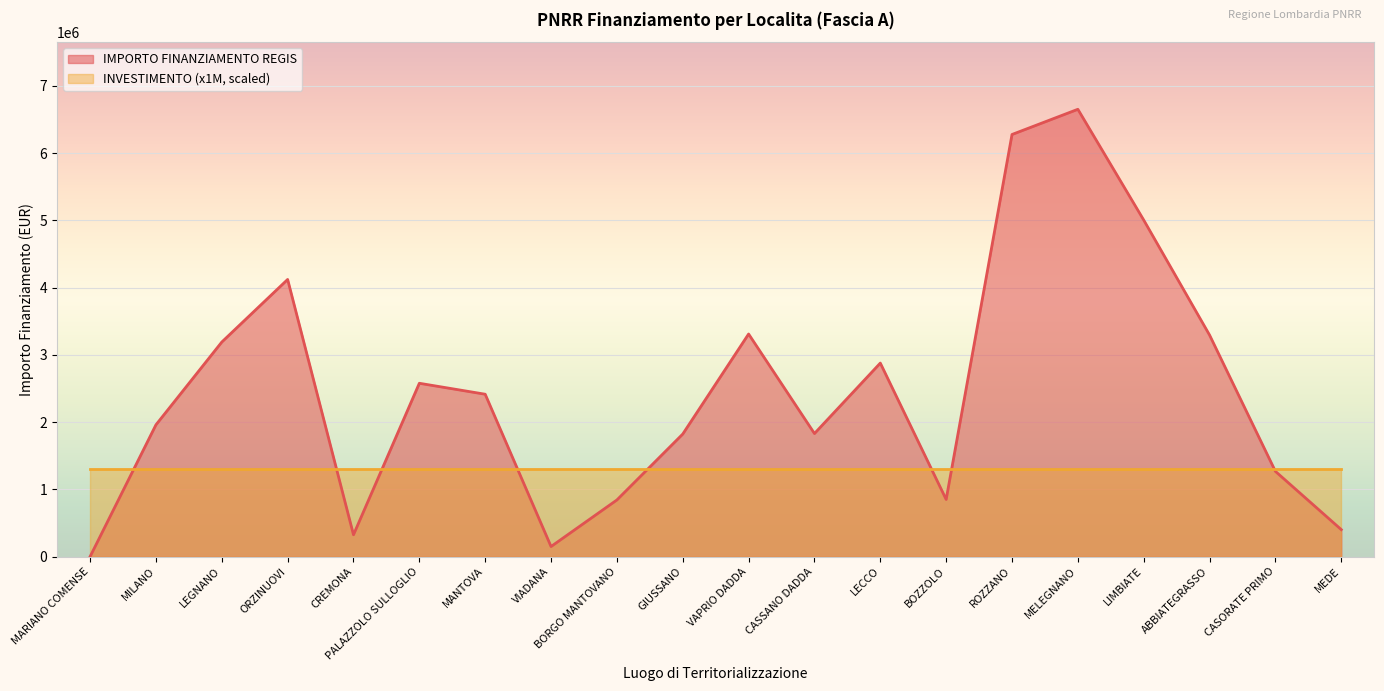

Approximately how many times larger is the value at LIMBIATE compared to BORGO MANTOVANO?

5.9